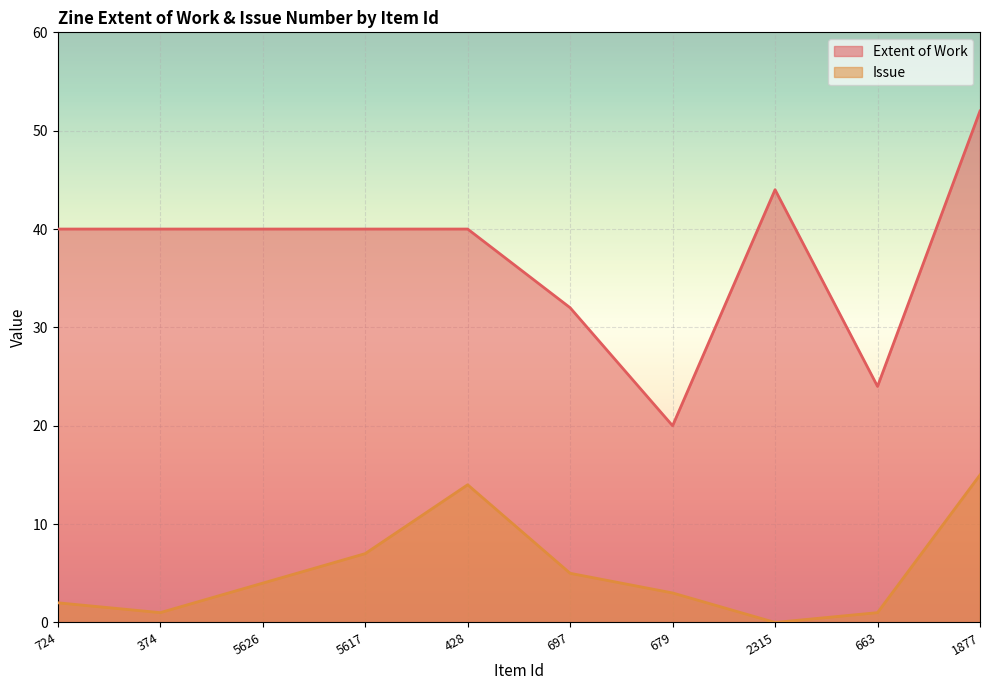

Which series changed the most between 5617 and 2315?

Issue